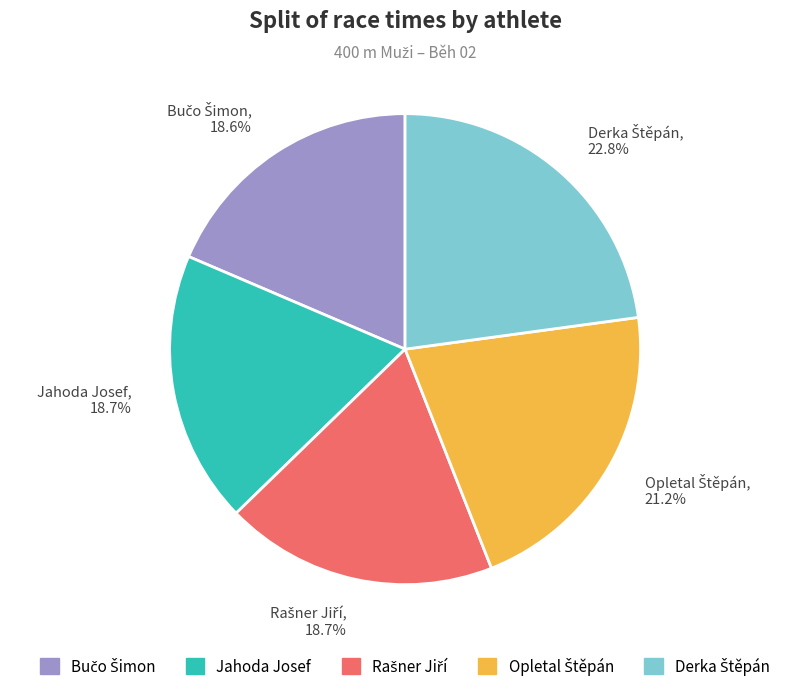

Is there any slice that represents more than half of the pie?

No